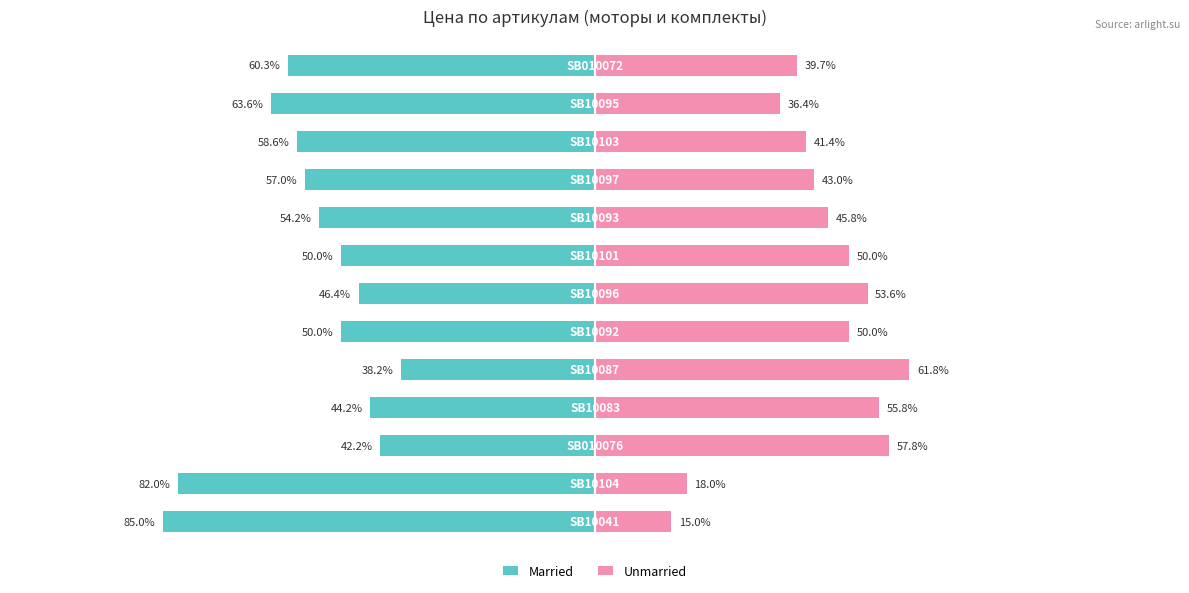

What is the difference between the maximum and second lowest values in the Unmarried series?

43.8